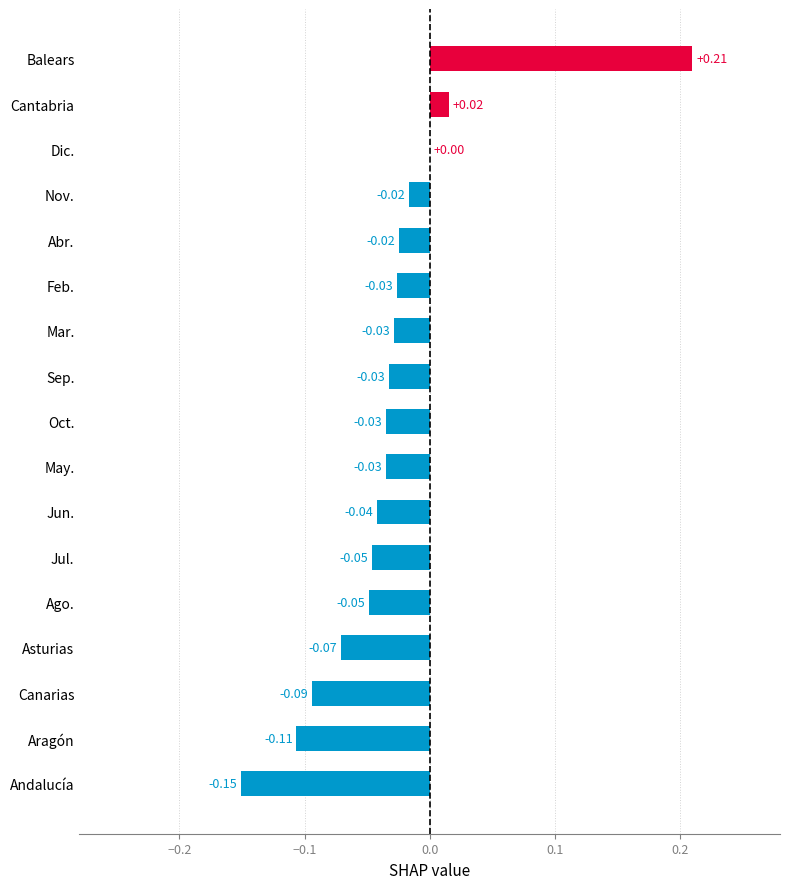

How many distinct data groups are displayed?

1